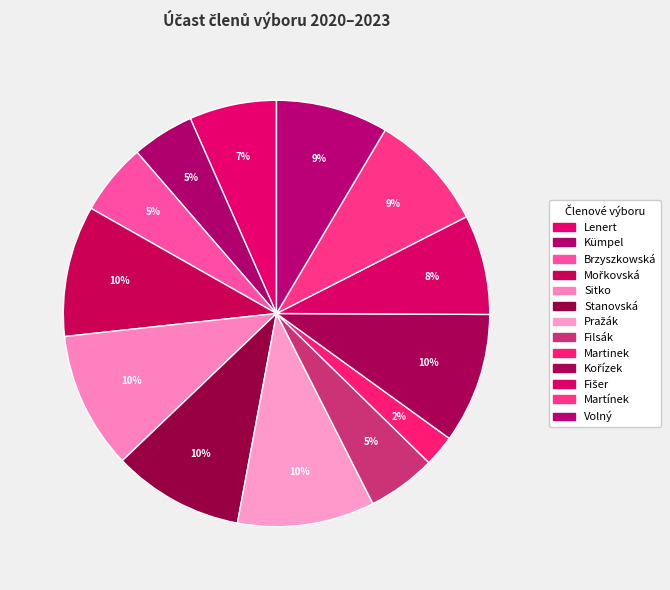

Which category has the biggest portion of the pie?

Sitko